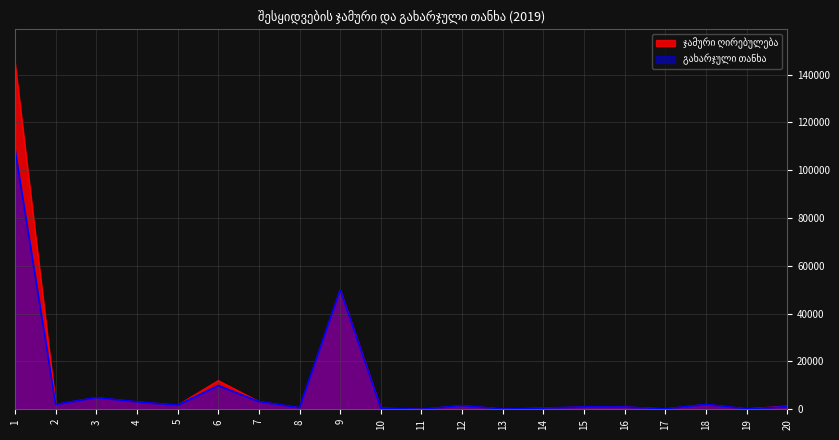

The value of ჯამური ღირებულება at 15 is 1000.0. True or false?

True